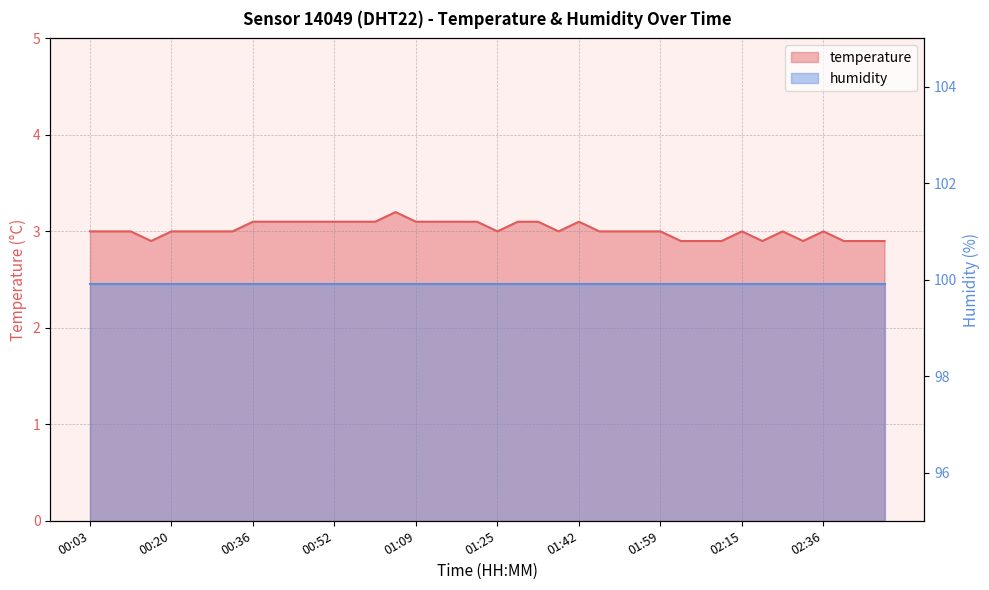

Between 00:36 and 02:36, which is larger?

00:36